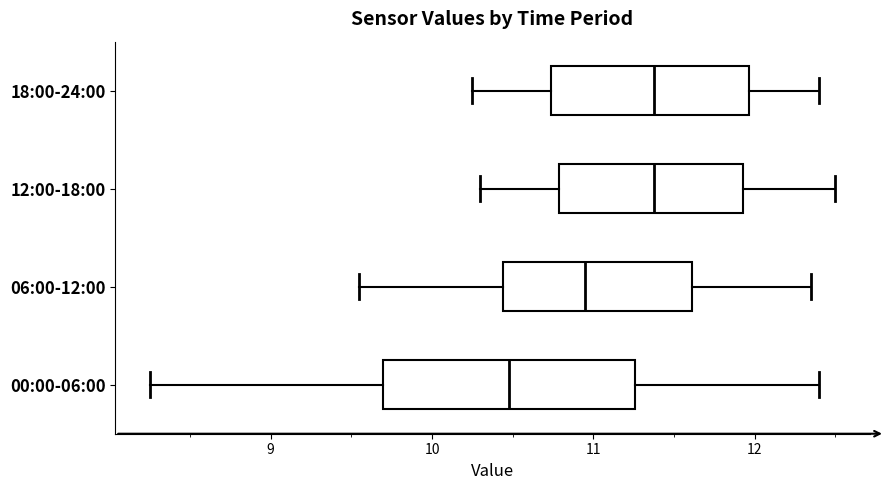

Reading bottom to top, read every box against the x-axis: the position of its median line, the range the box covers, and the ends of its whiskers. The values are not printed on the chart, so give them approximately, as read against the axis.

00:00-06:00: median 10.5, box 9.7 to 11.3, whiskers 8.3 to 12.4
06:00-12:00: median 11.0, box 10.4 to 11.6, whiskers 9.6 to 12.4
12:00-18:00: median 11.4, box 10.8 to 11.9, whiskers 10.3 to 12.5
18:00-24:00: median 11.4, box 10.7 to 12.0, whiskers 10.3 to 12.4